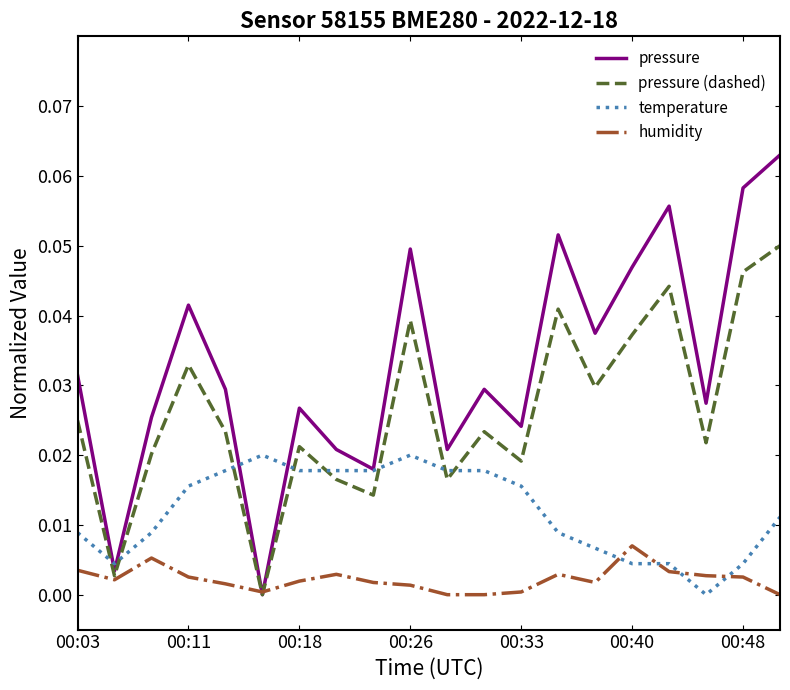

What are all the series names shown in the legend?

pressure, pressure (dashed), temperature, humidity